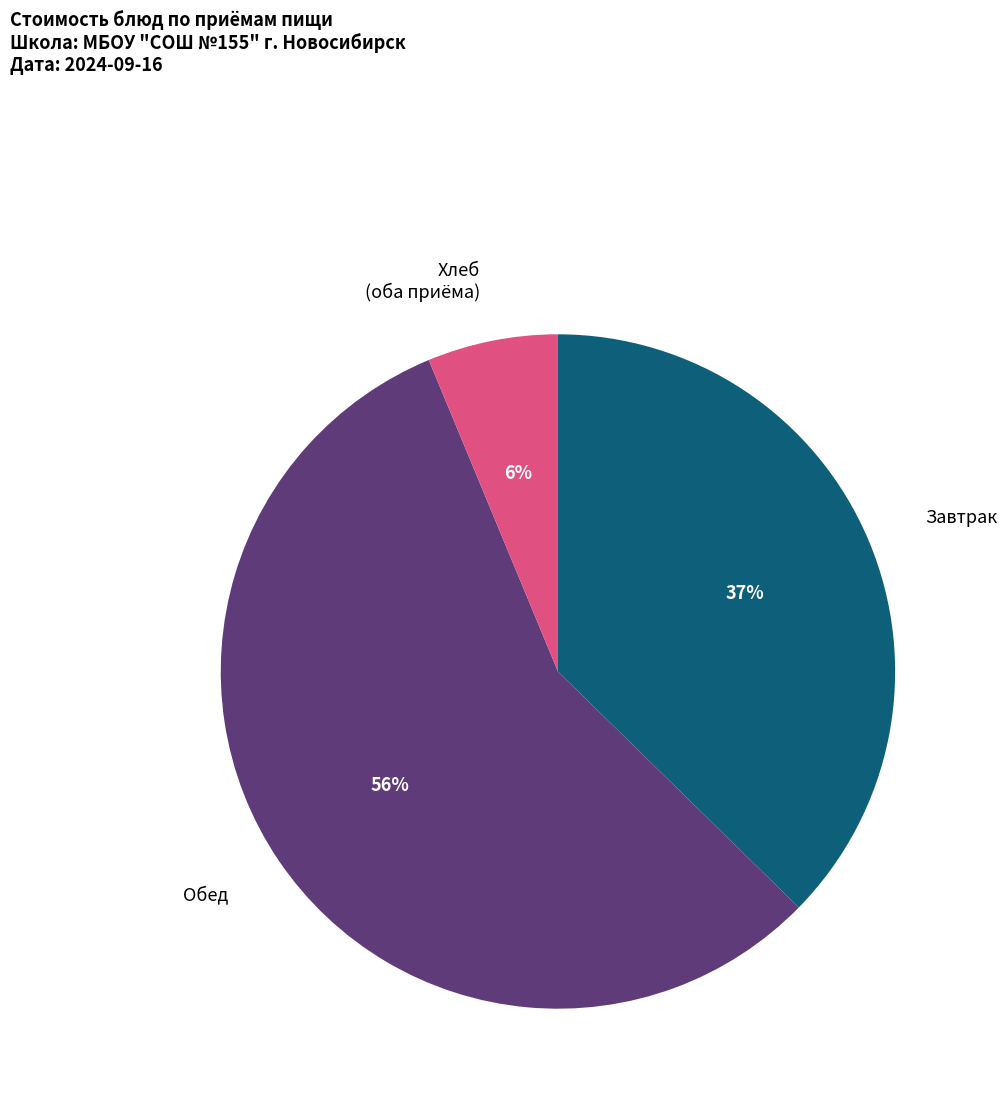

Count the number of slices in the pie.

3